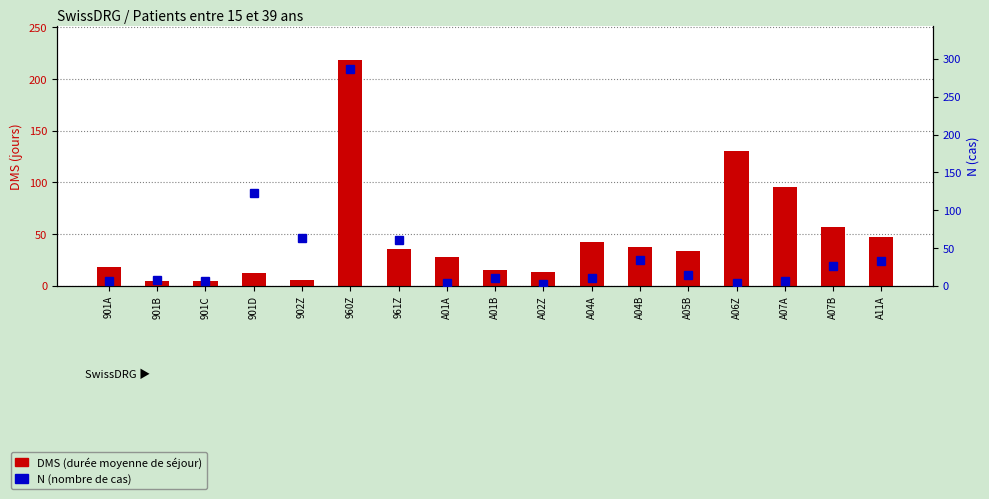

Reading left to right, transcribe all the data shown in this chart.

DMS (durée moyenne de séjour): 17.8	5.1	4.5	13.0	5.9	218.4	35.9	28.0	15.2	13.5	42.6	38.0	33.4	130.2	95.7	56.6	47.5
N (nombre de cas): 6.0	8.0	6.0	123.0	63.0	286.0	60.0	4.0	10.0	2.0	10.0	34.0	15.0	4.0	7.0	26.0	33.0